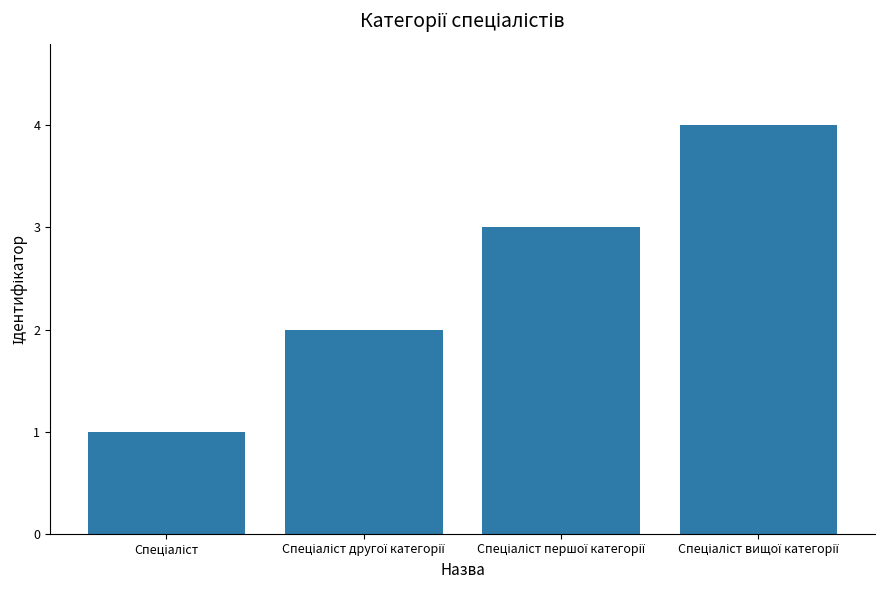

What is the difference between the maximum and minimum values?

3